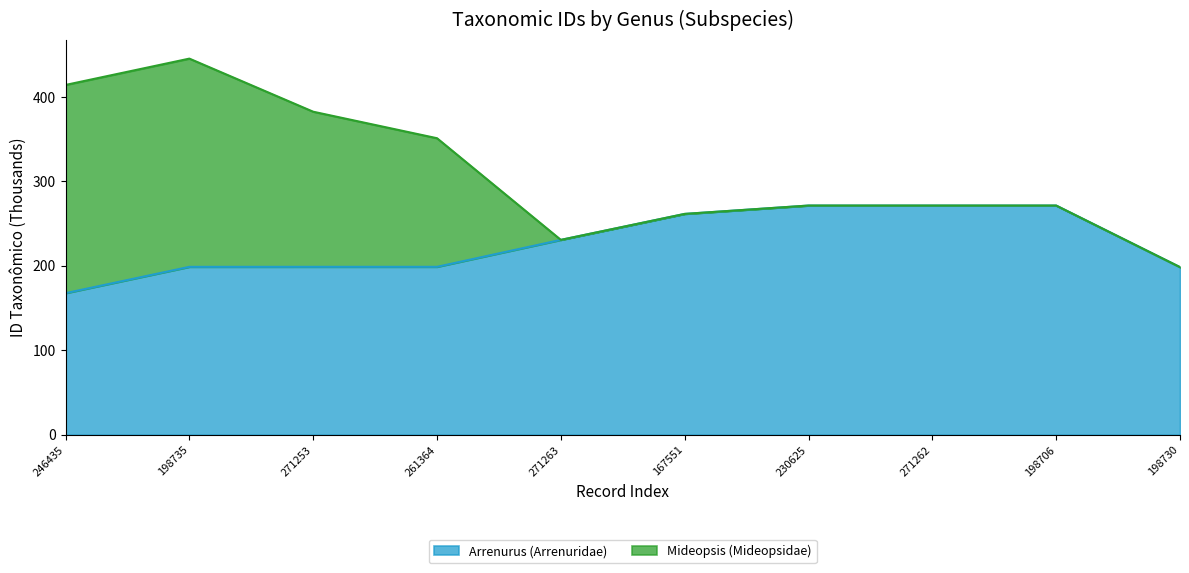

How many data points does each series have?

10